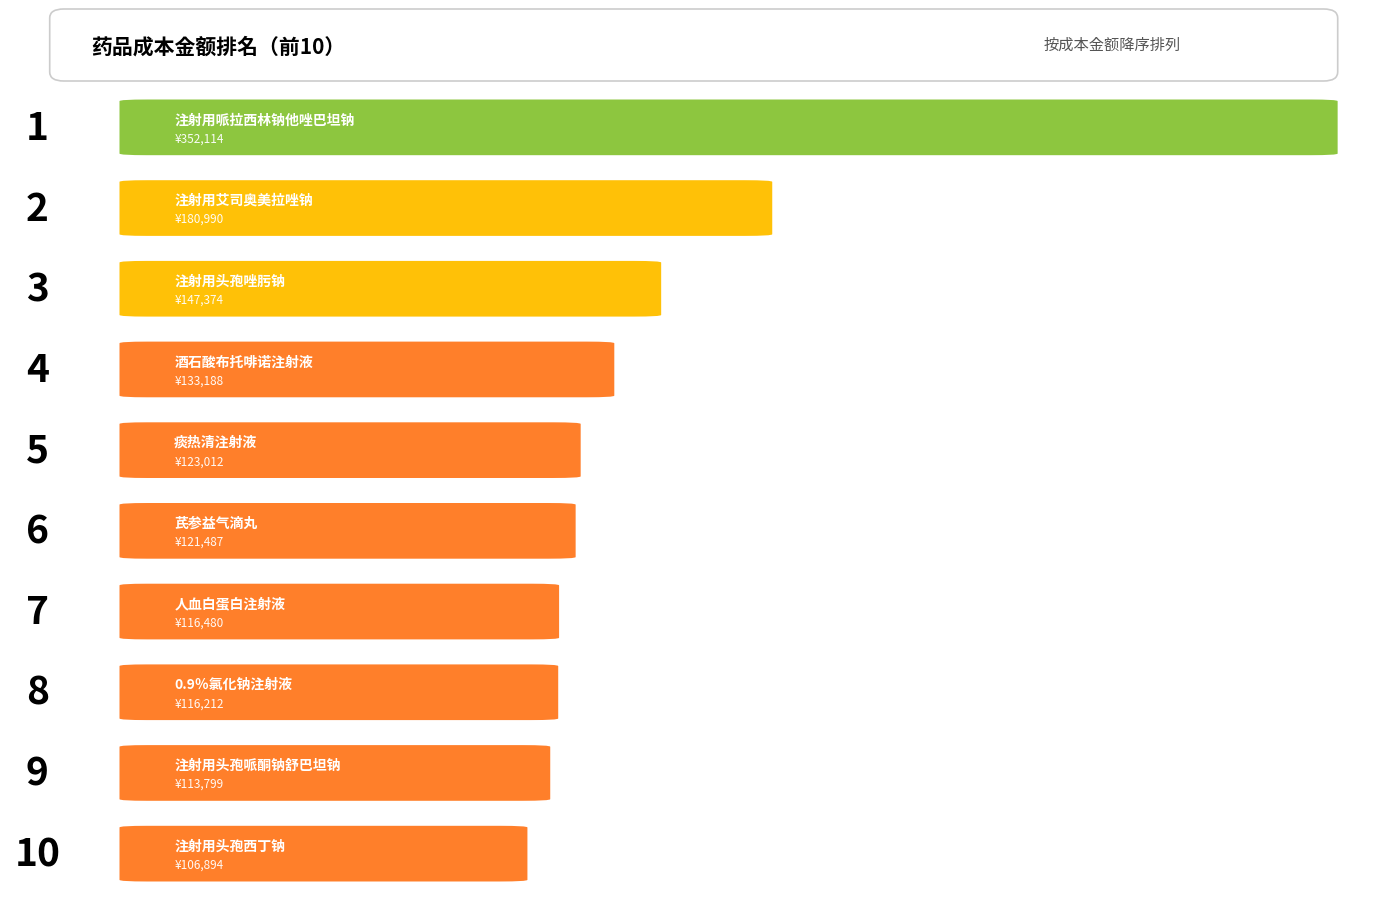

Is it true that the value at 0.9％氯化钠注射液 is 53362.5?

False